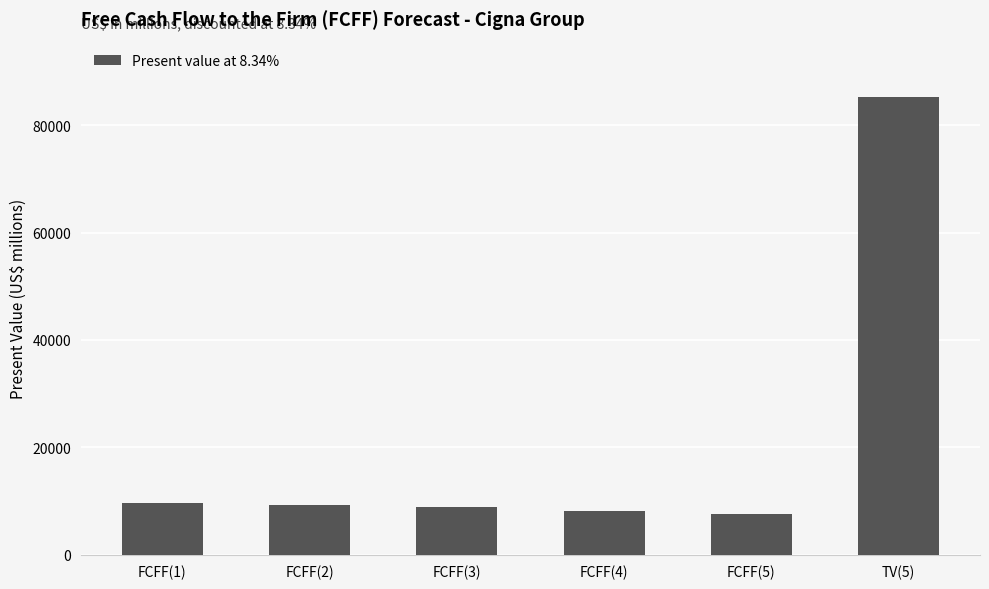

What is the maximum value shown in the chart?

85342